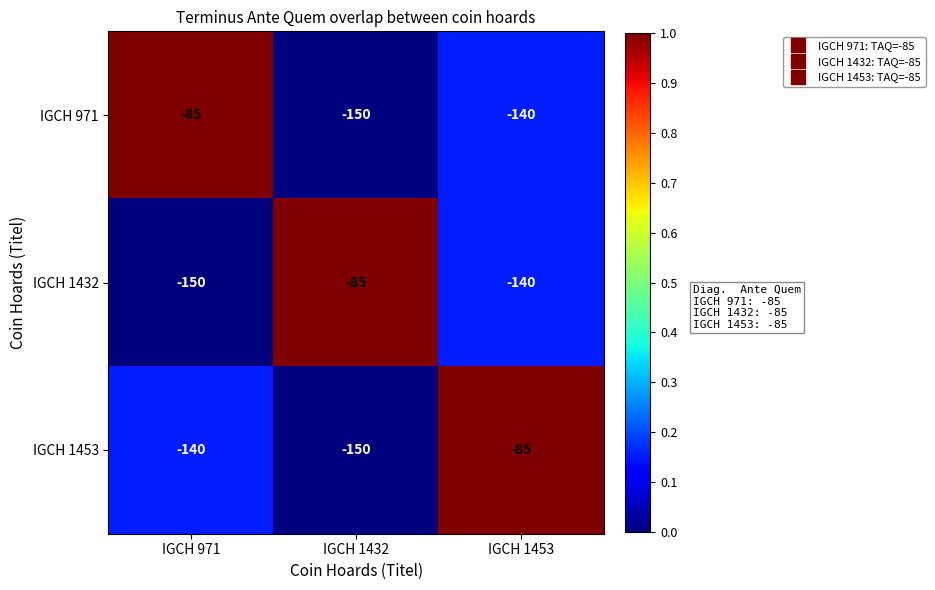

How many values in the IGCH 1432 series exceed -140?

1